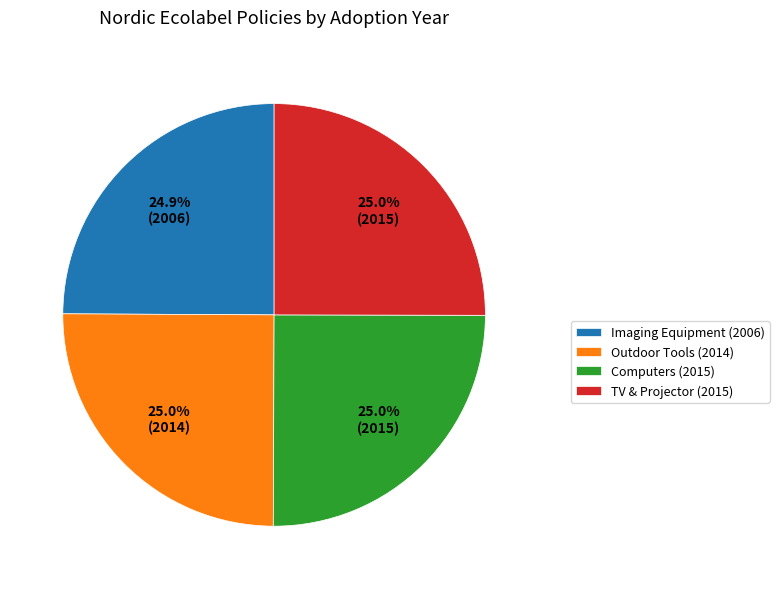

What is the ratio of the value at Imaging Equipment (2006) to the value at Computers (2015)?

1.0